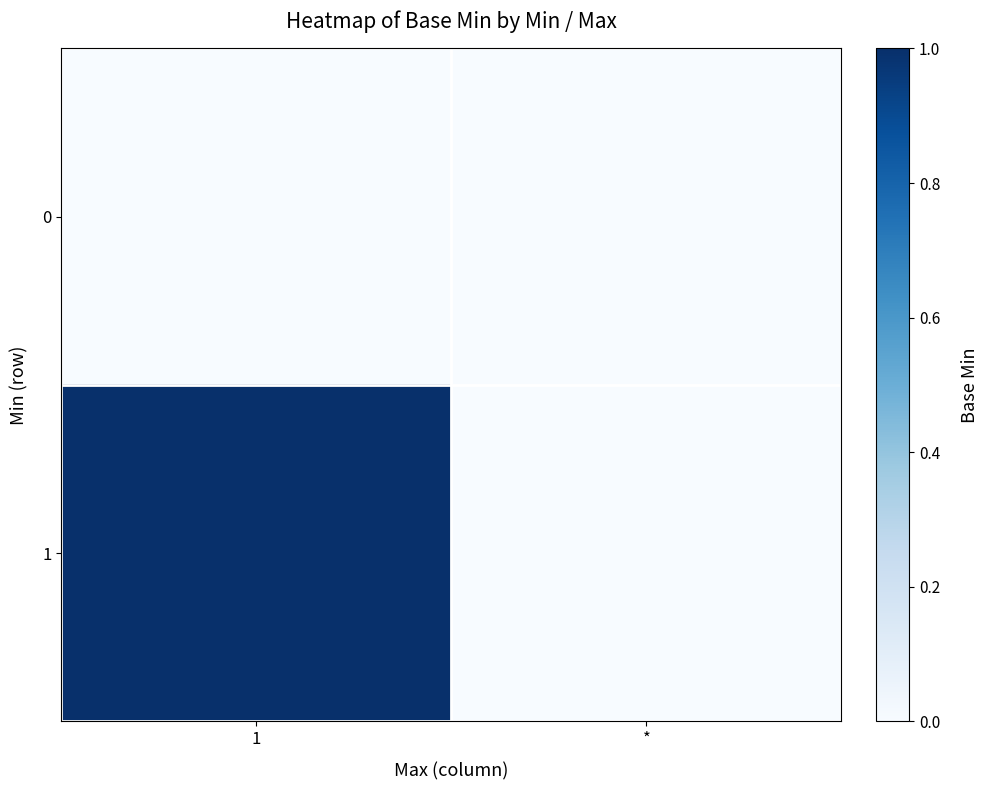

What is the maximum value shown in the chart?

1